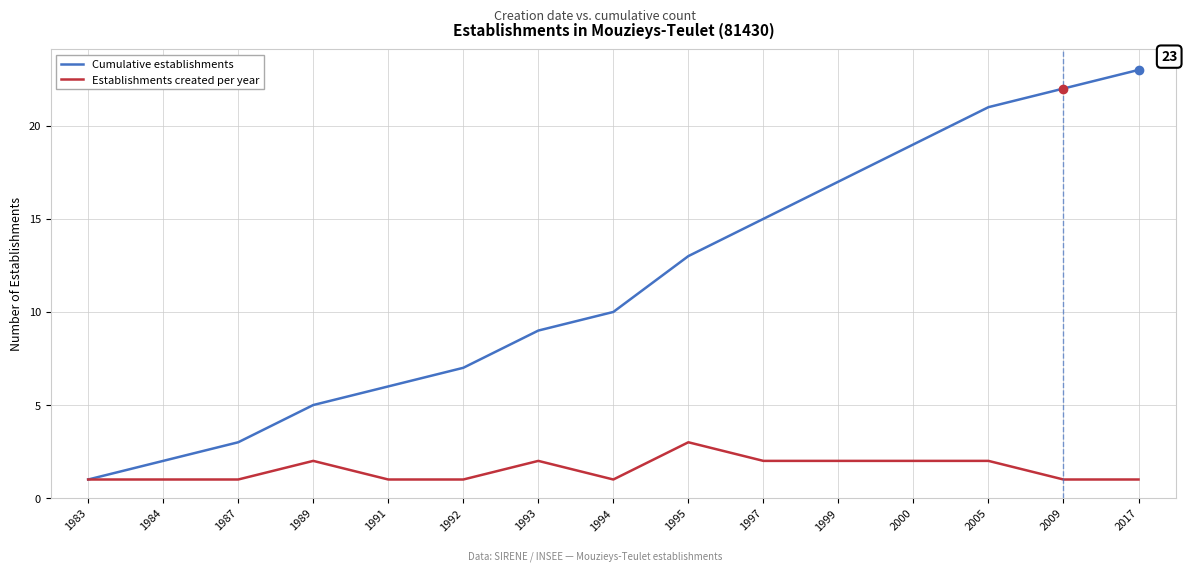

Reading right to left, transcribe all the data shown in this chart.

Cumulative establishments: 2017=23	2009=22	2005=21	2000=19	1999=17	1997=15	1995=13	1994=10	1993=9	1992=7	1991=6	1989=5	1987=3	1984=2	1983=1
Establishments created per year: 2017=1	2009=1	2005=2	2000=2	1999=2	1997=2	1995=3	1994=1	1993=2	1992=1	1991=1	1989=2	1987=1	1984=1	1983=1